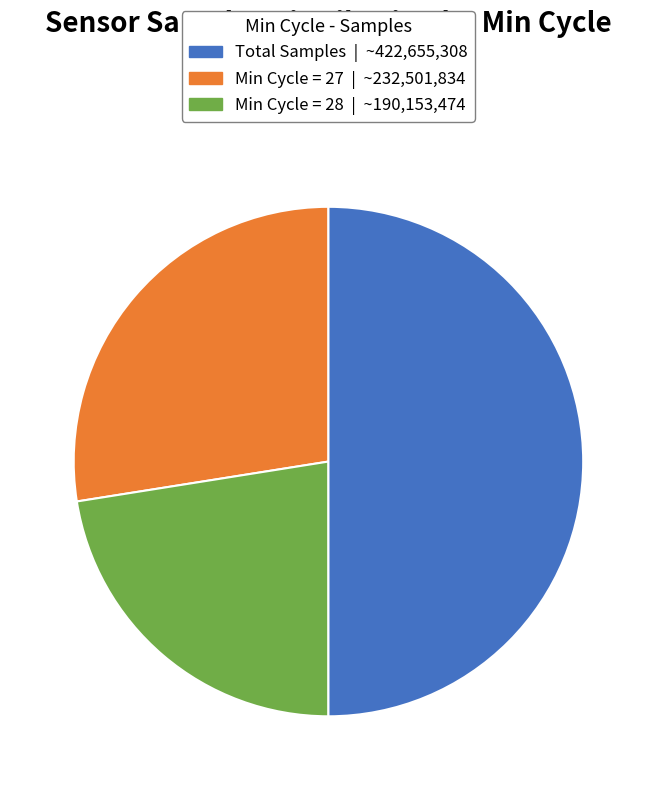

How many segments does this pie chart have?

3